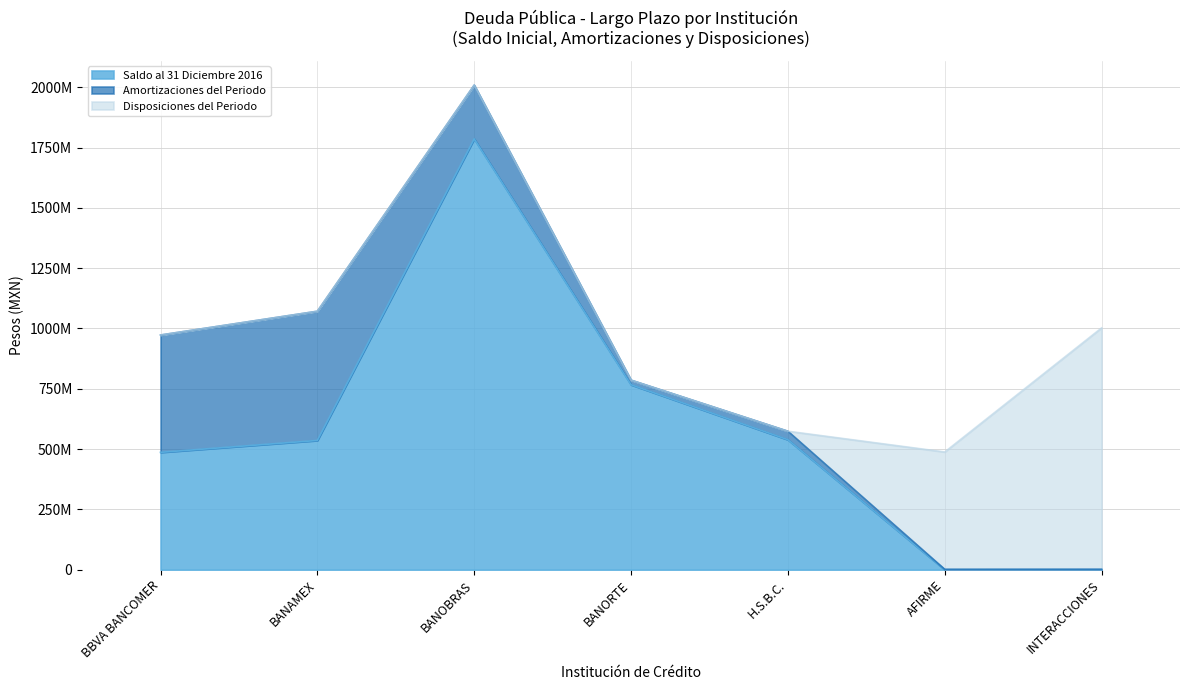

Is it true that Saldo al 31 Diciembre 2016 equals 921962874 at AFIRME?

False